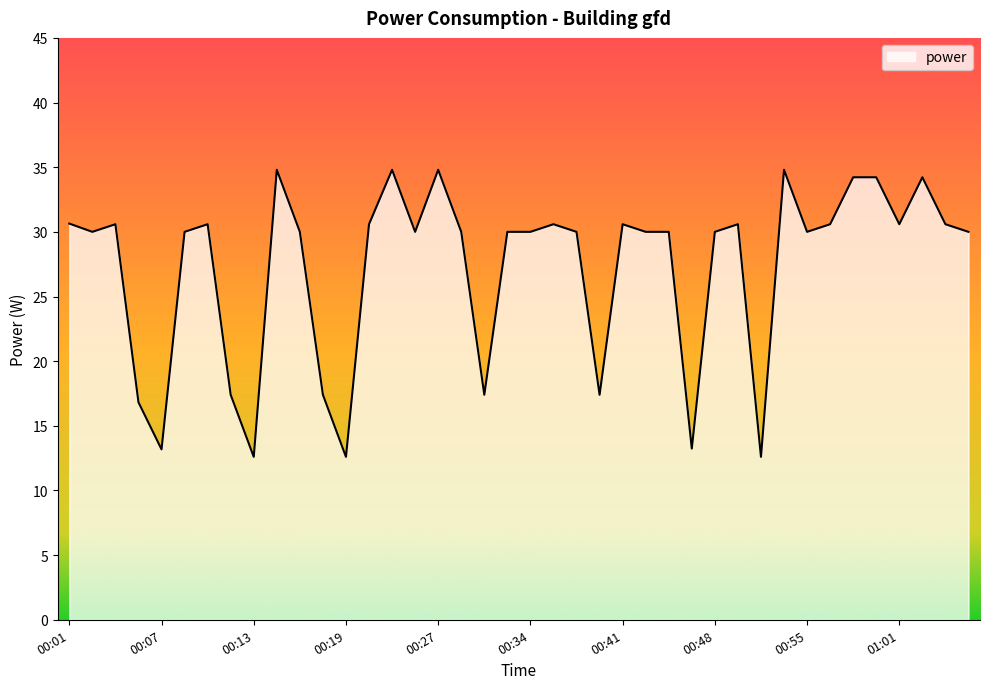

What is the smallest value displayed?

12.6